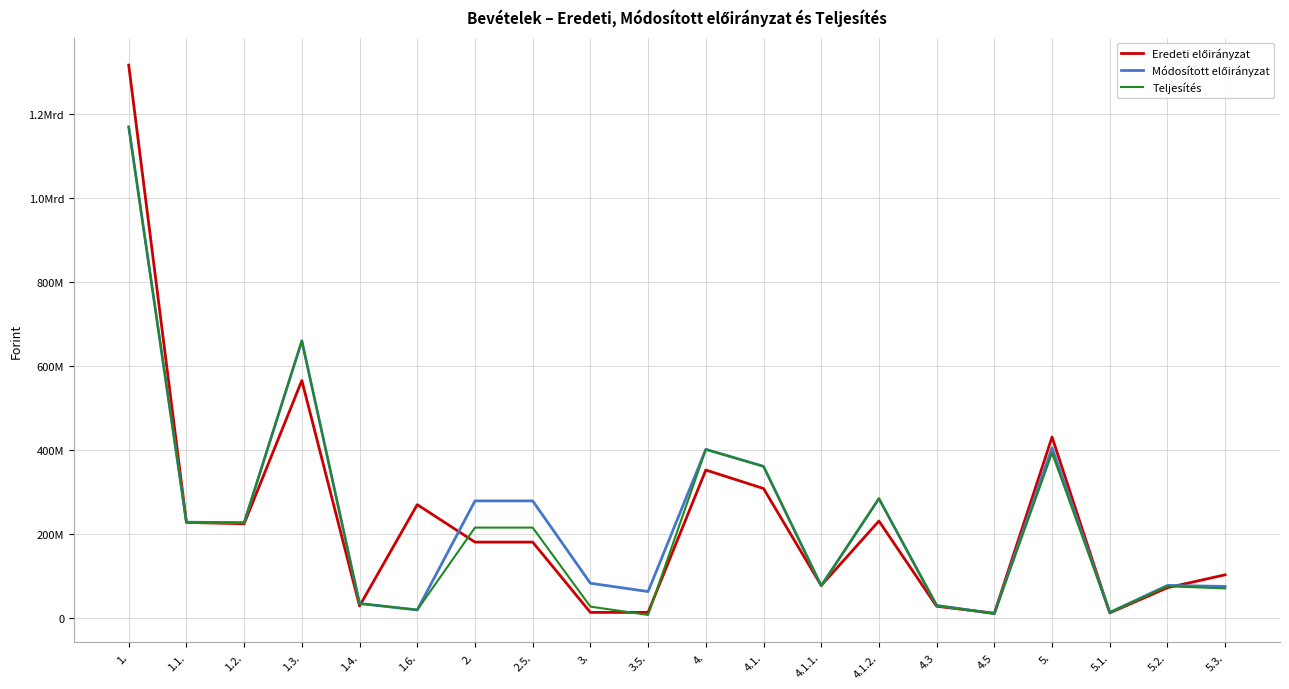

The value of Módosított előirányzat at 5.3. is 100471510. True or false?

False